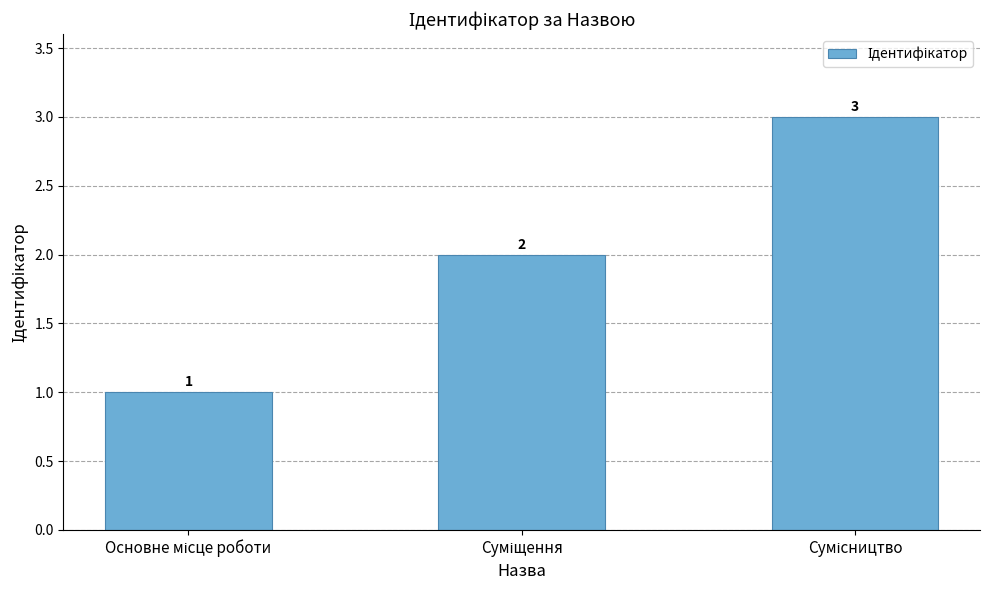

What is the greatest value displayed?

3